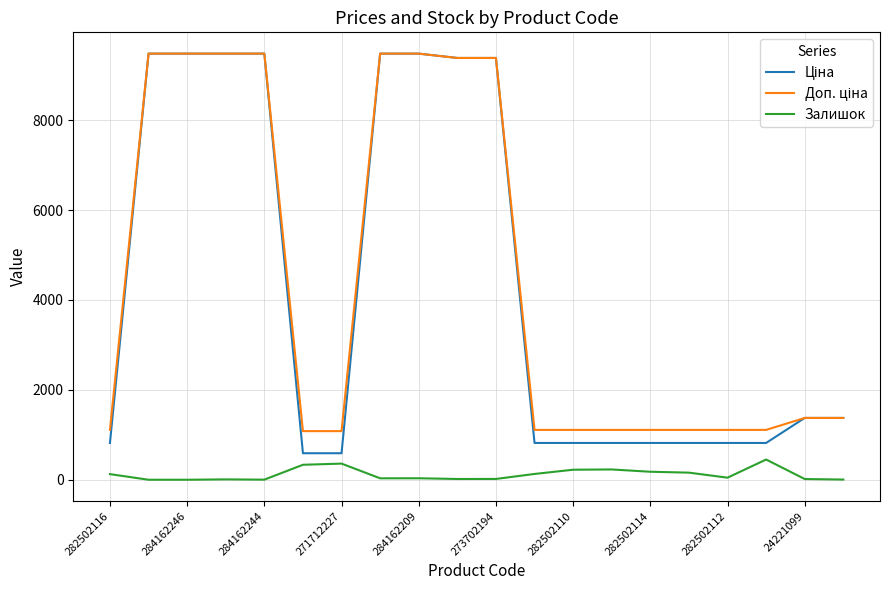

What is the maximum value for Залишок?

450.0